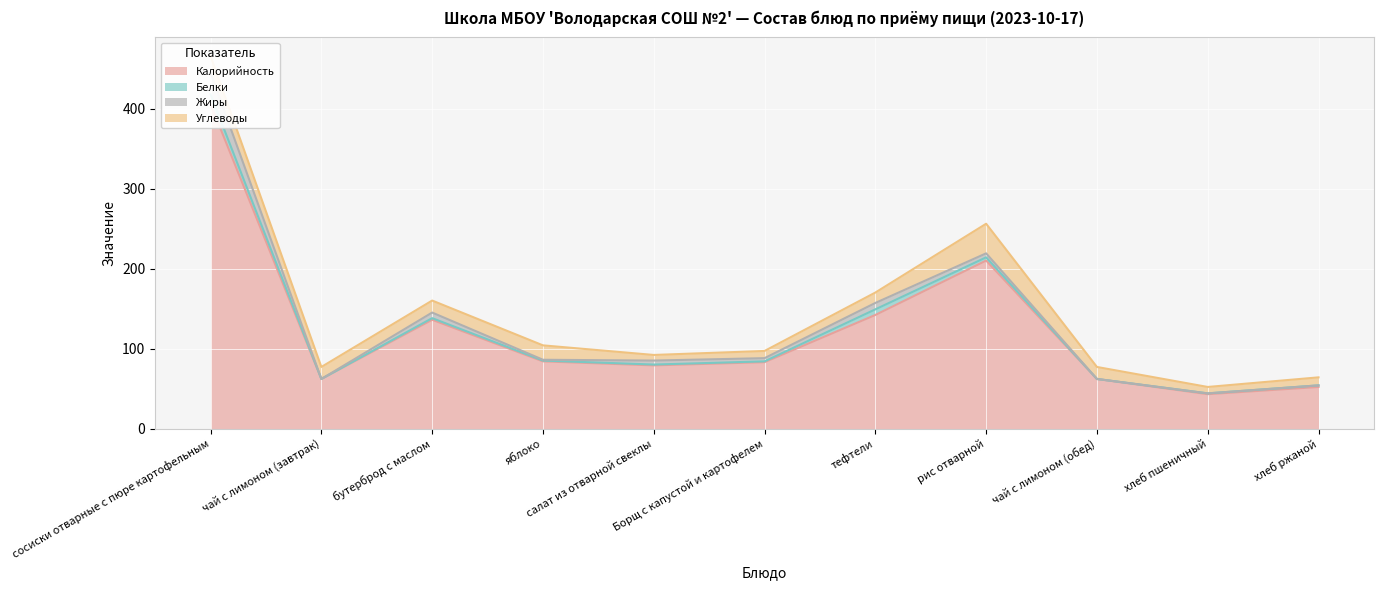

What is the average value of the Белки series?

2.8